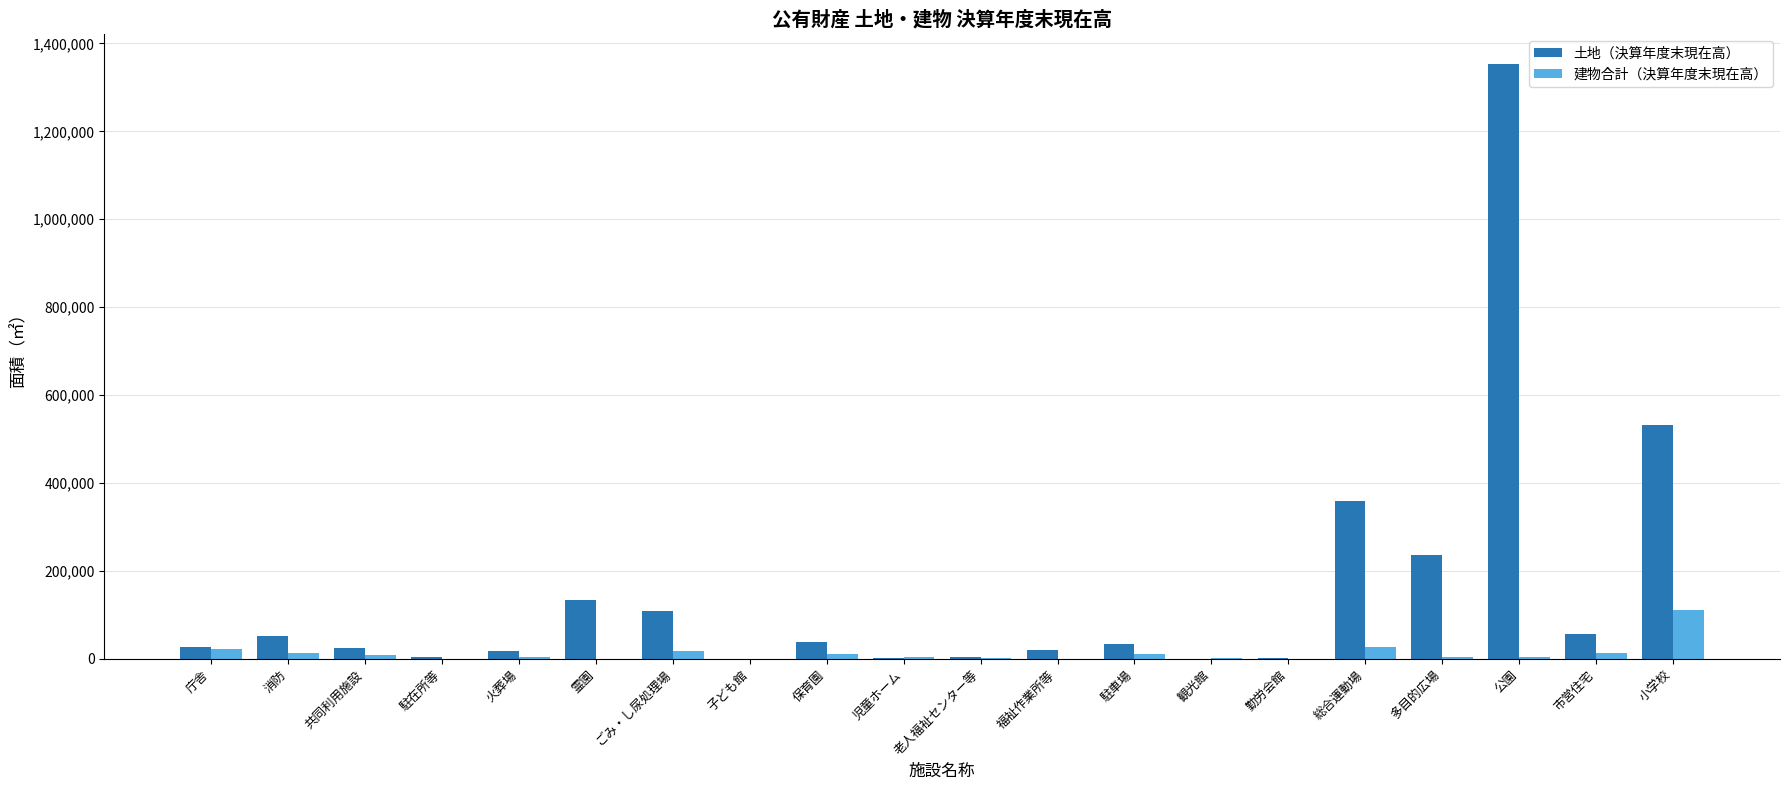

Does the chart contain stacked bars?

No